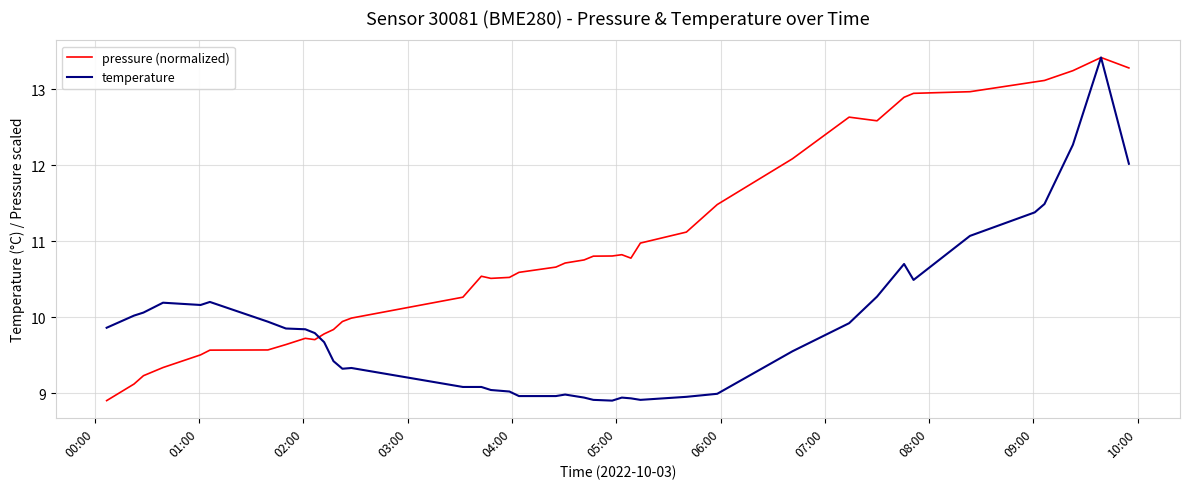

Which series has the largest total across all categories?

pressure (normalized)